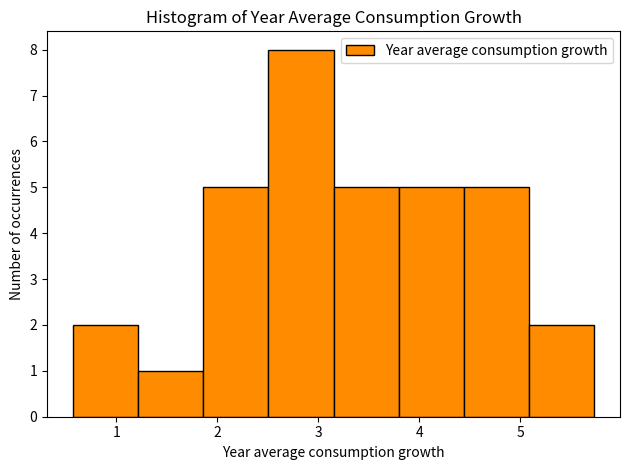

Over which range of the x-axis is the bar tallest?

2.5 to 3.2